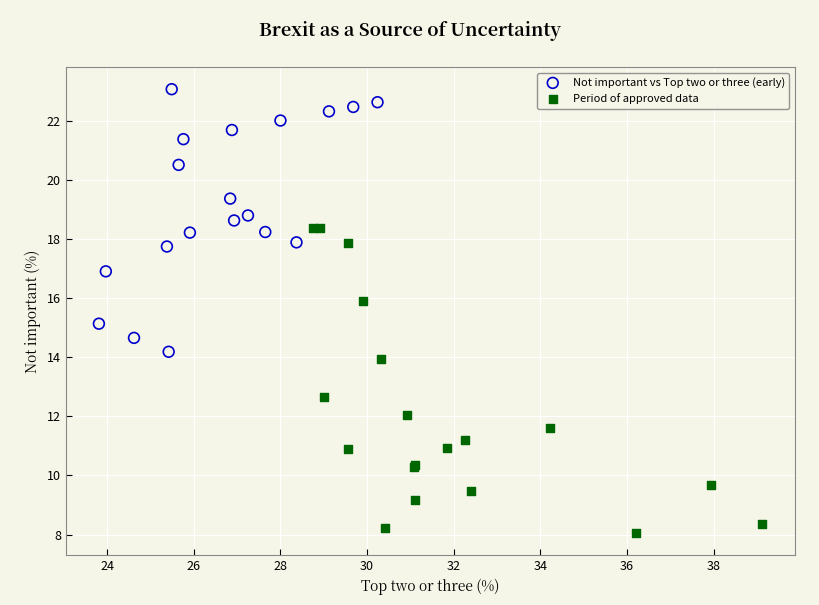

What are all the series names shown in the legend?

Not important vs Top two or three (early), Period of approved data